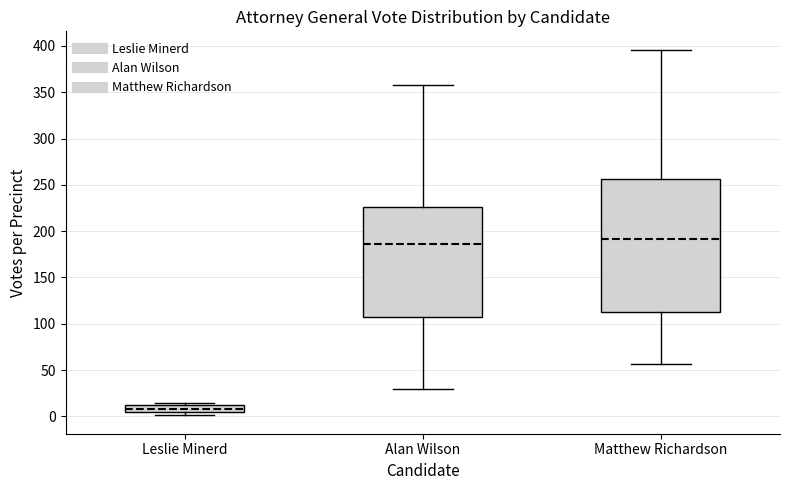

Which box has the lowest median line?

Leslie Minerd